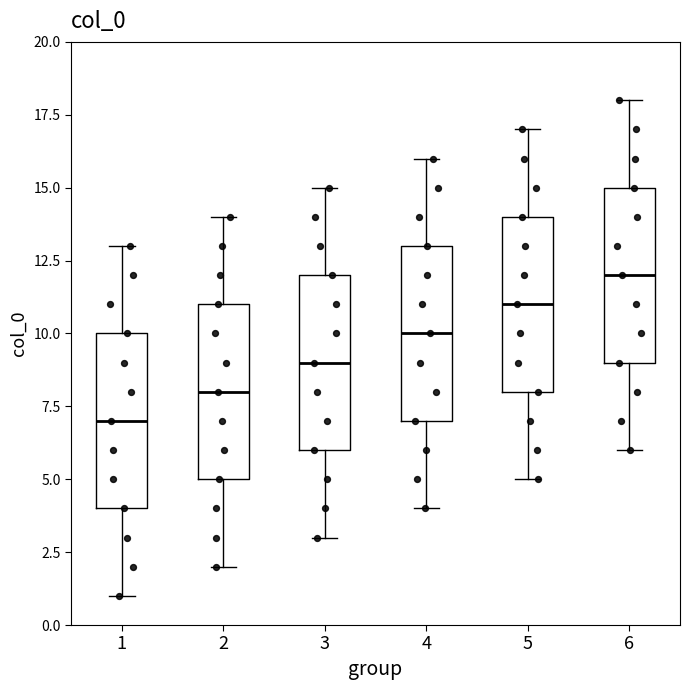

Reading left to right, transcribe this box plot: for each box, give where its median line is, the range the box spans, and where its two whiskers end, as read against the y-axis. The values are not printed on the chart, so give them approximately, as read against the axis.

1: median 7, box 4 to 10, whiskers 1 to 13
2: median 8, box 5 to 11, whiskers 2 to 14
3: median 9, box 6 to 12, whiskers 3 to 15
4: median 10, box 7 to 13, whiskers 4 to 16
5: median 11, box 8 to 14, whiskers 5 to 17
6: median 12, box 9 to 15, whiskers 6 to 18